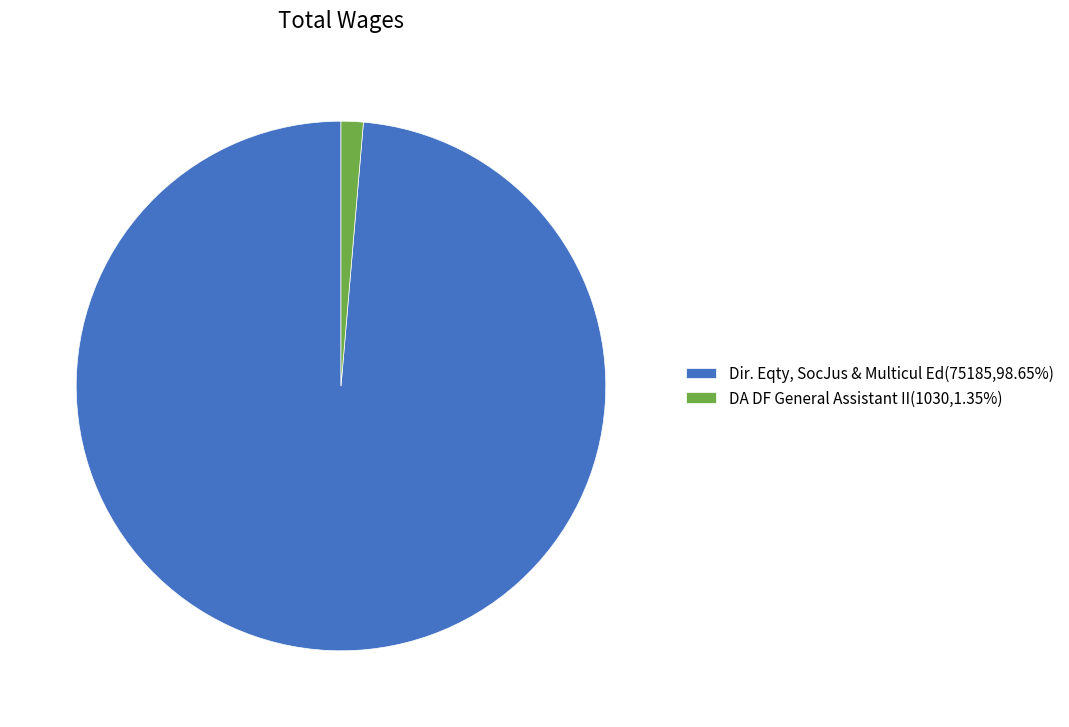

Do Dir. Eqty, SocJus & Multicul Ed(75185,98.65%) and DA DF General Assistant II(1030,1.35%) together represent more than half of the pie?

Yes